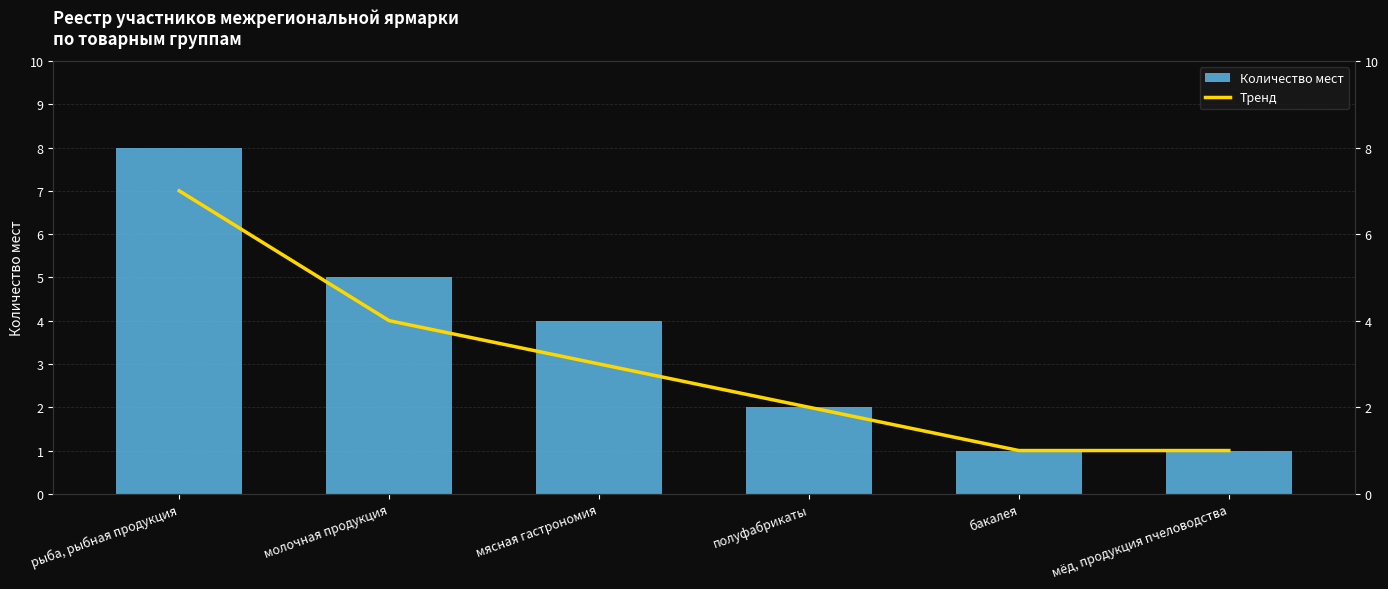

What is the value of the Тренд bar at the 3rd from the left?

3